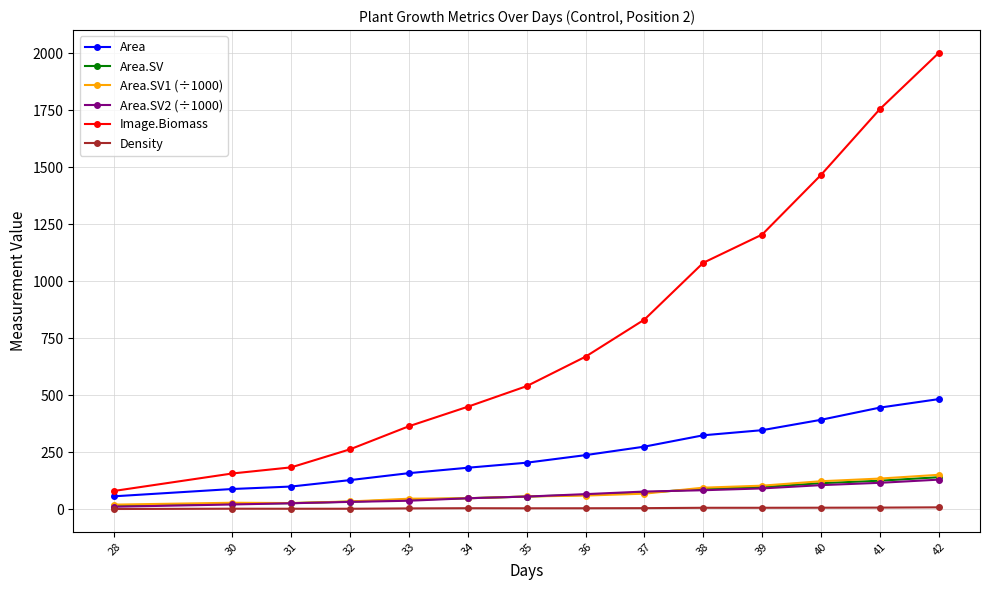

Which series changed the most between 32 and 42?

Image.Biomass